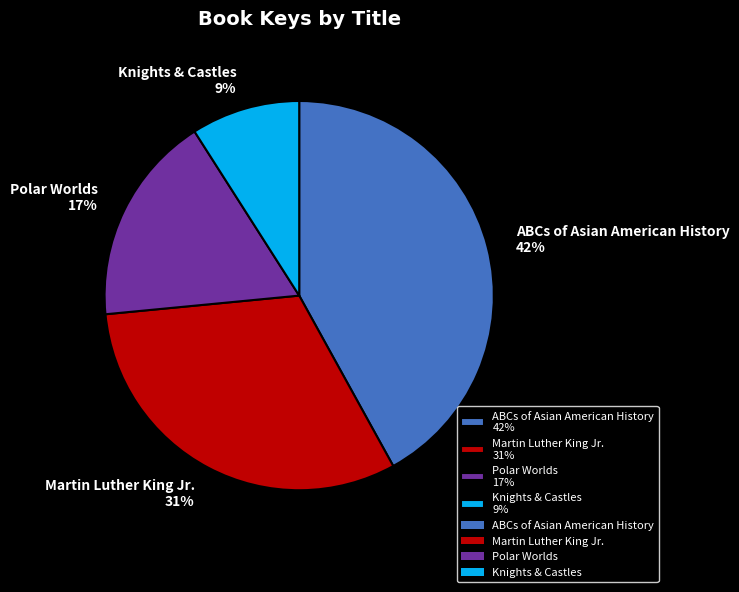

Which slice is the largest?

ABCs of Asian American History